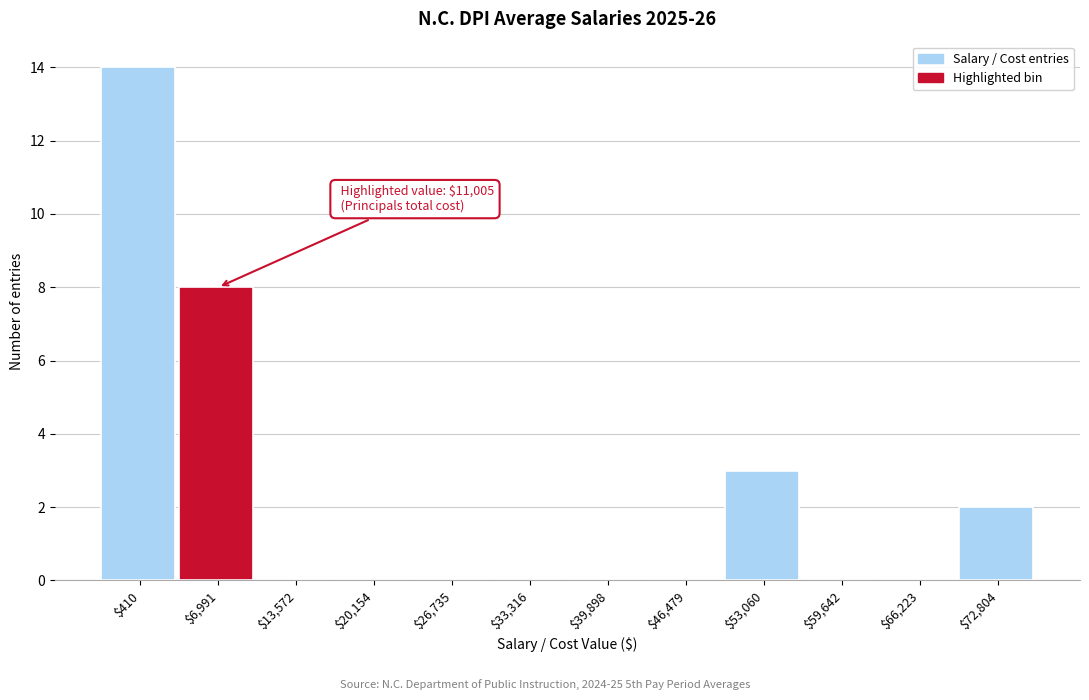

At which category does the chart reach its peak across all series?

$410